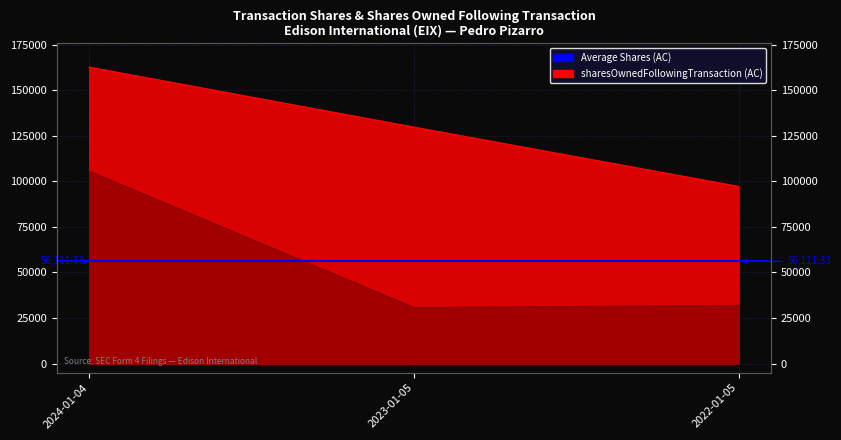

What is the average value of the sharesOwnedFollowingTransaction series?

129925